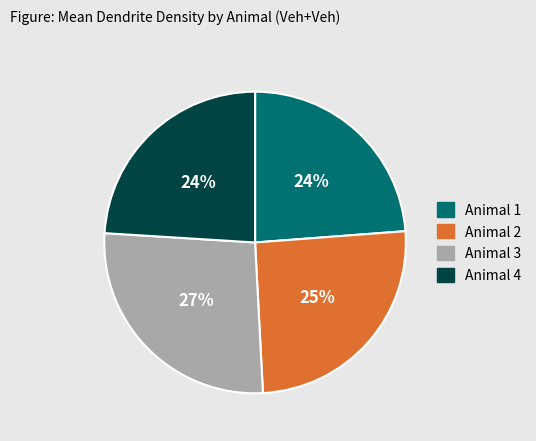

Does any single category account for the majority?

No